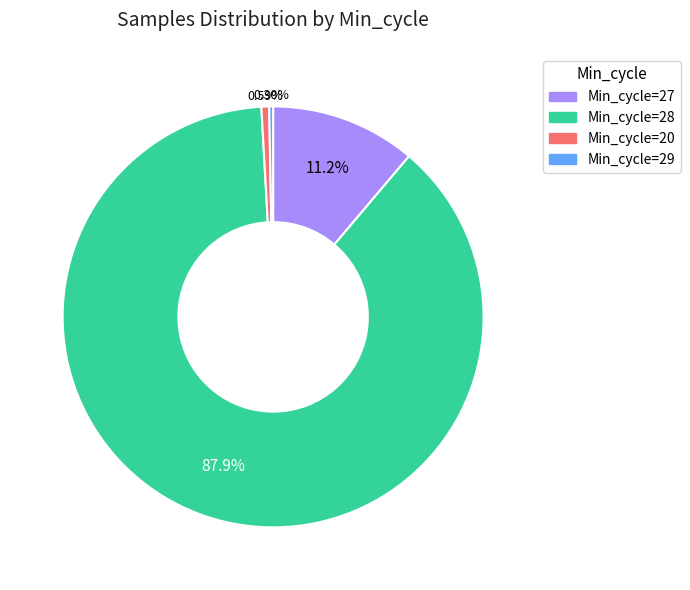

How many slices are in this pie chart?

4